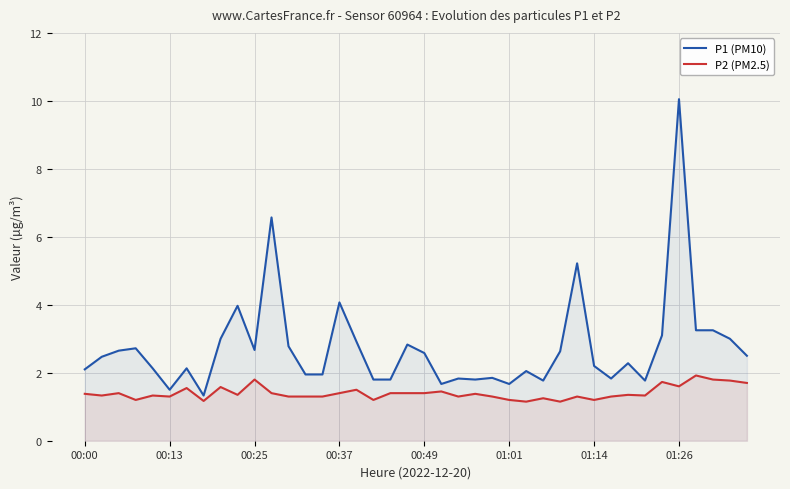

What is the sum of all P1 (PM10) values?

109.6